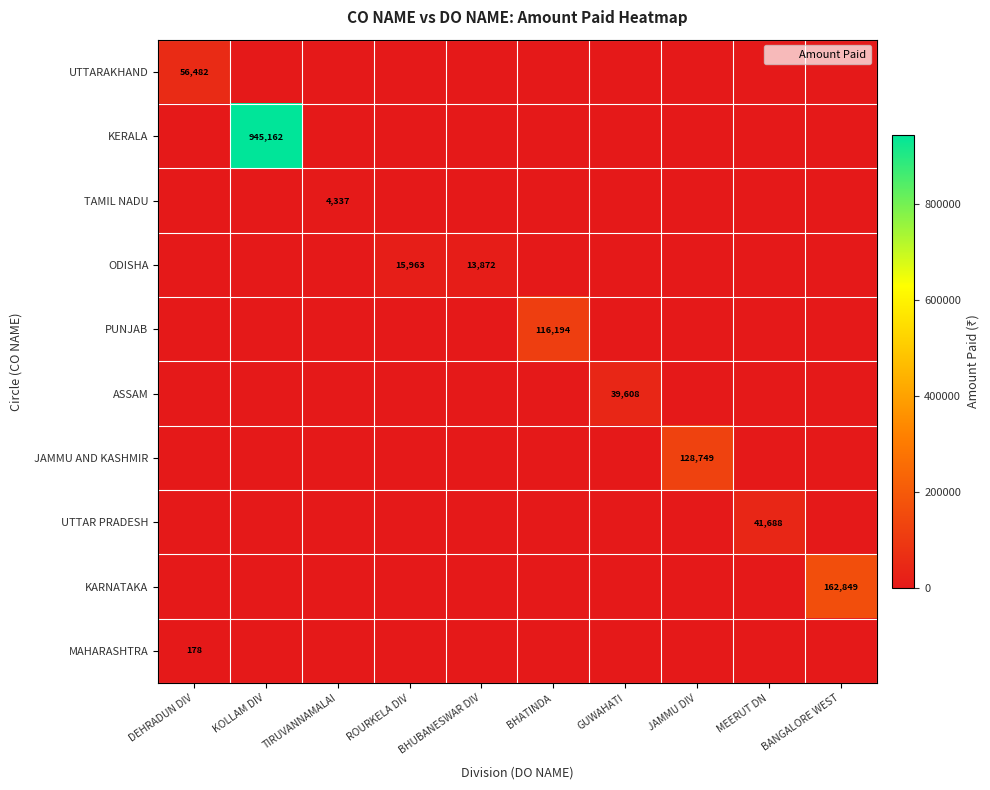

What is the sum of all PUNJAB values?

116194